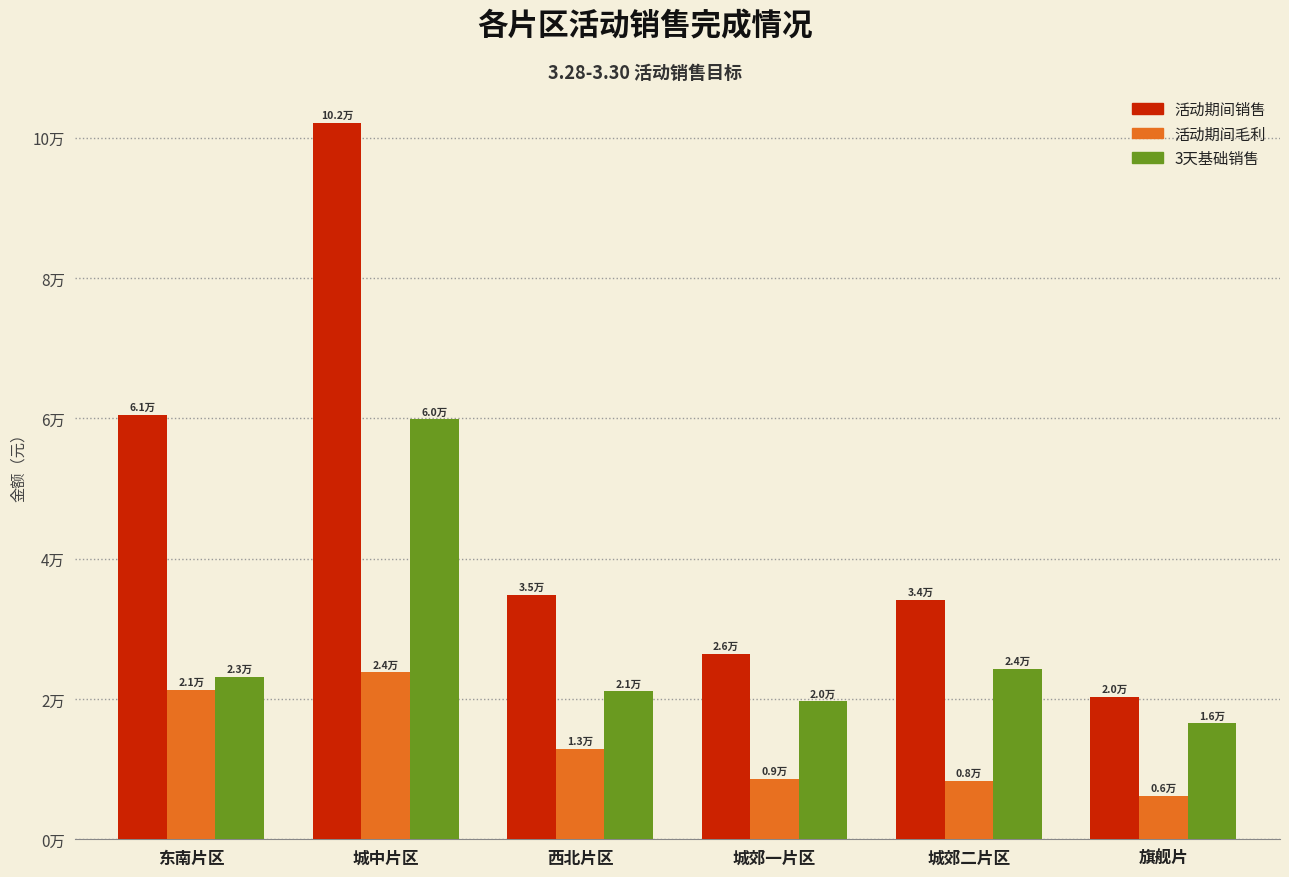

What is the difference between the maximum and minimum values in the 3天基础销售 series?

43350.0